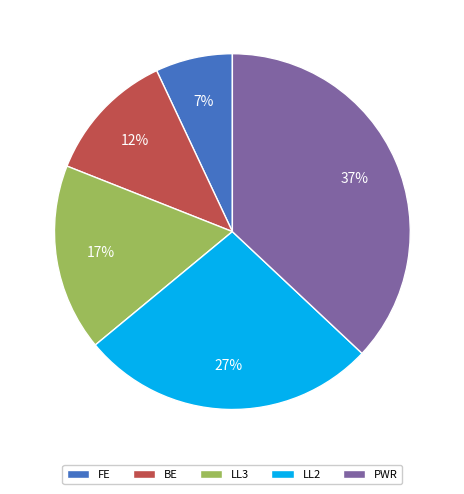

To the nearest percent, what portion does BE represent?

12%